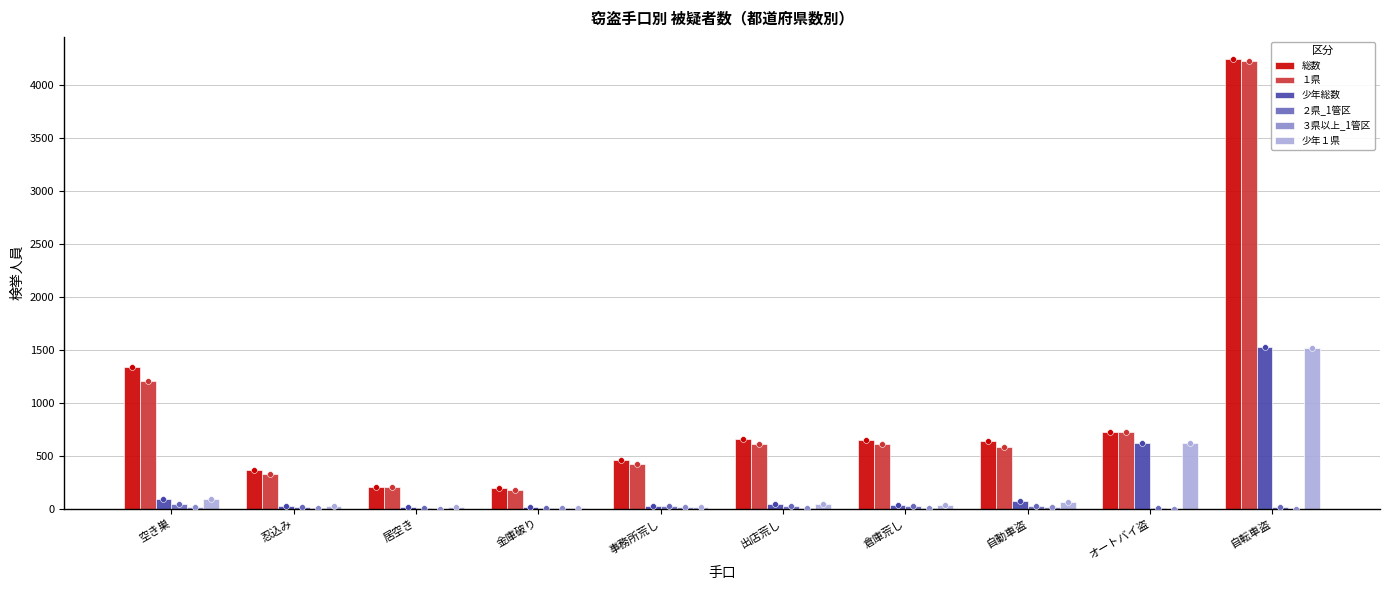

Which series contains the lowest Y value?

３県以上_1管区